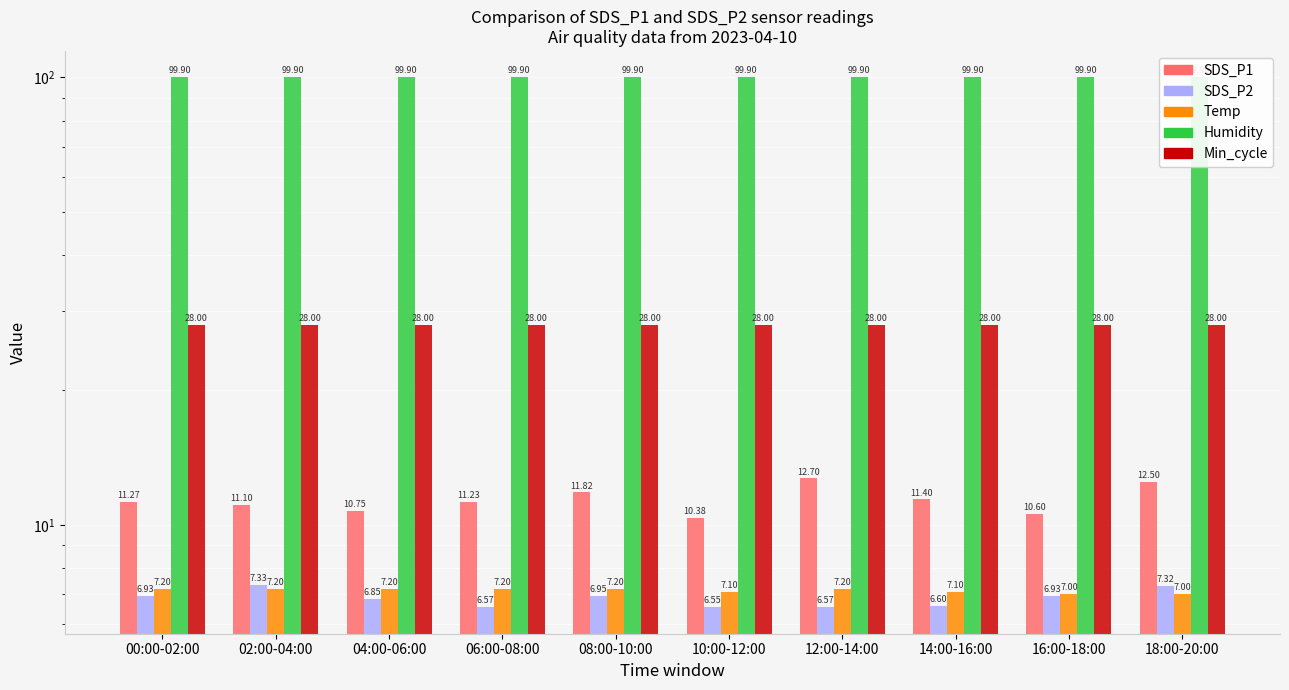

What is the smallest value displayed?

6.5